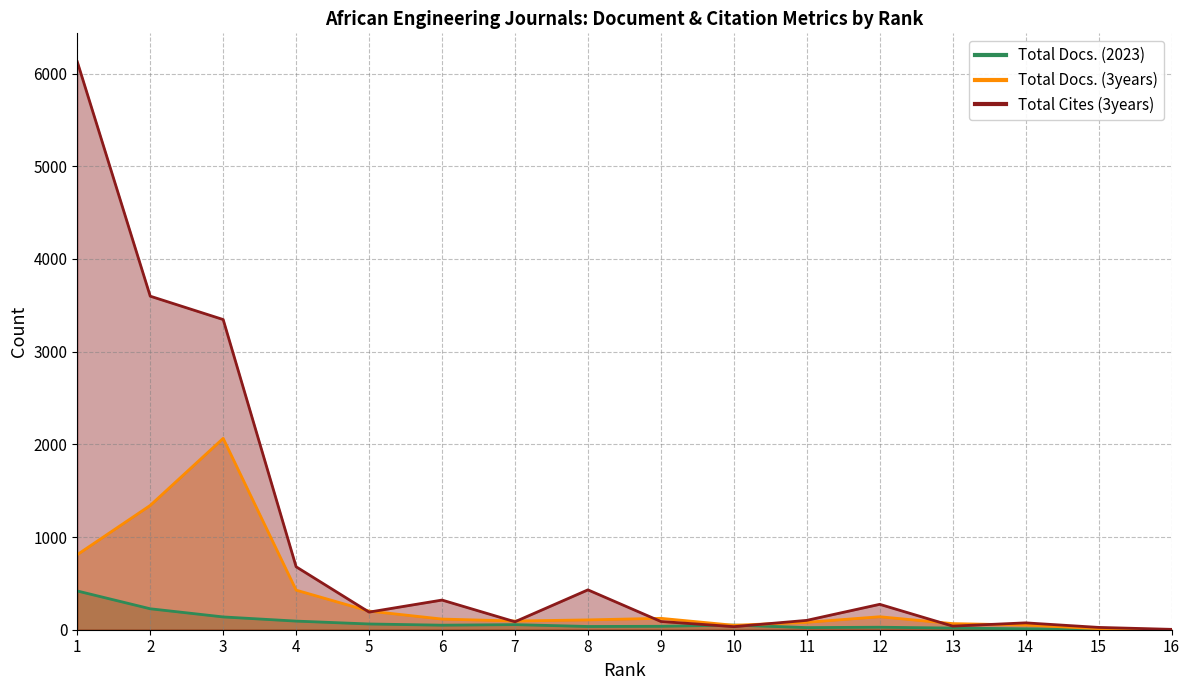

Reading left to right, transcribe all the data shown in this chart.

Total Docs. (2023): 1=418	2=226	3=138	4=93	5=62	6=49	7=55	8=35	9=37	10=50	11=23	12=27	13=18	14=10	15=5	16=0
Total Docs. (3years): 1=810	2=1341	3=2064	4=427	5=201	6=115	7=94	8=106	9=123	10=48	11=80	12=140	13=66	14=51	15=11	16=1
Total Cites (3years): 1=6127	2=3598	3=3346	4=679	5=190	6=320	7=86	8=430	9=89	10=33	11=101	12=274	13=39	14=74	15=25	16=4